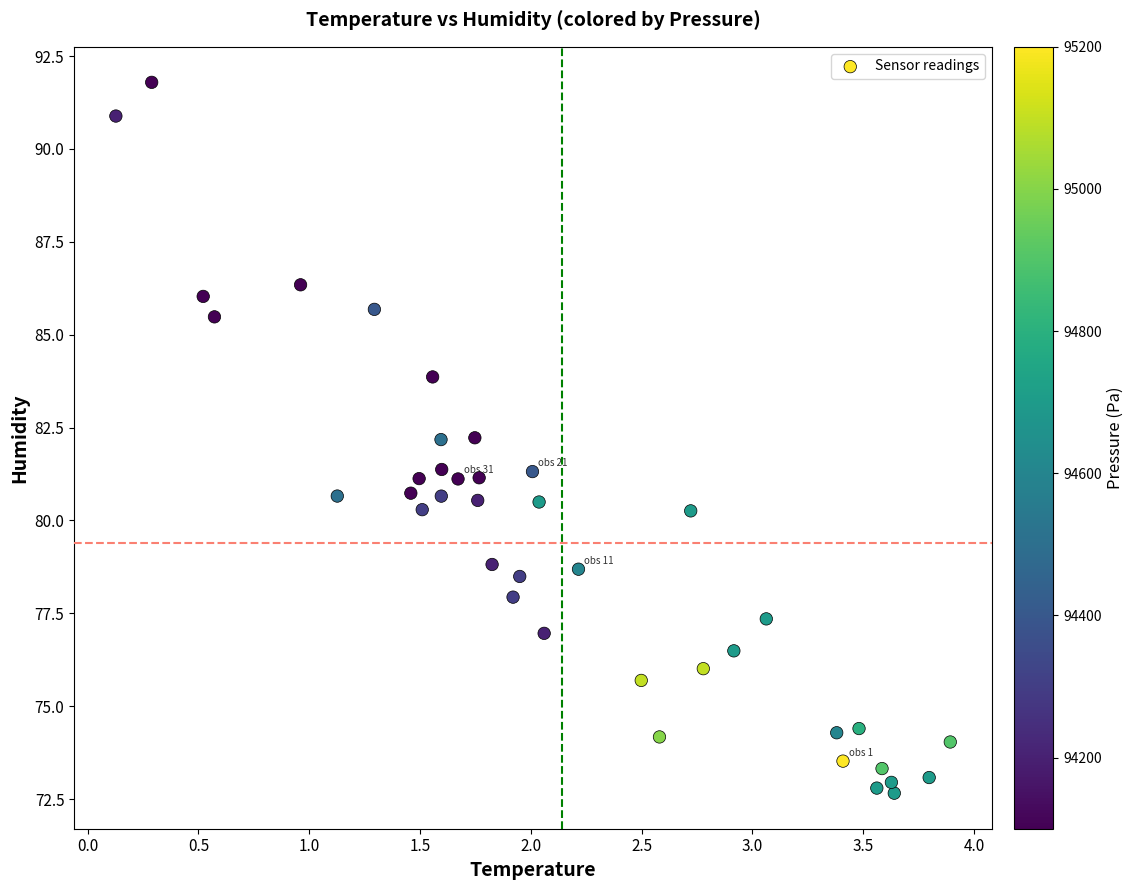

What is the range of Y values (max minus min)?

19.1